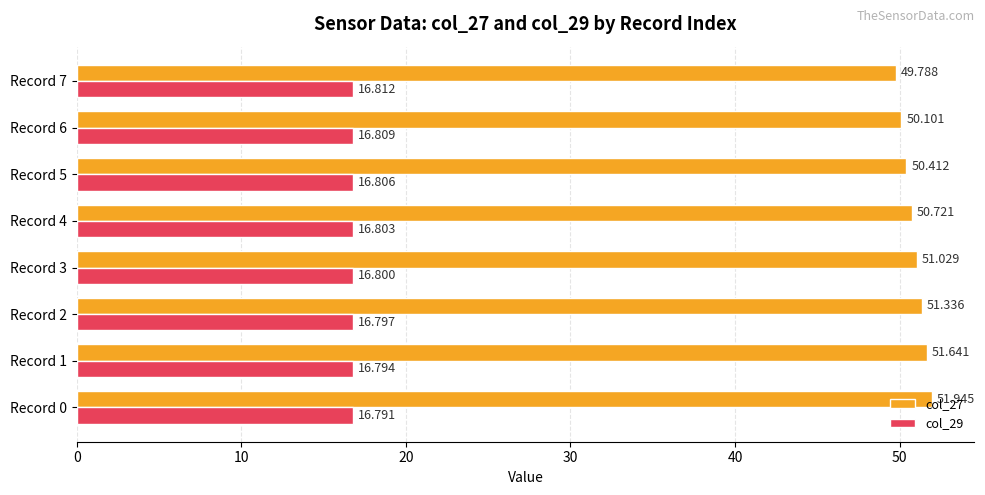

What are all the series names shown in the legend?

col_27, col_29